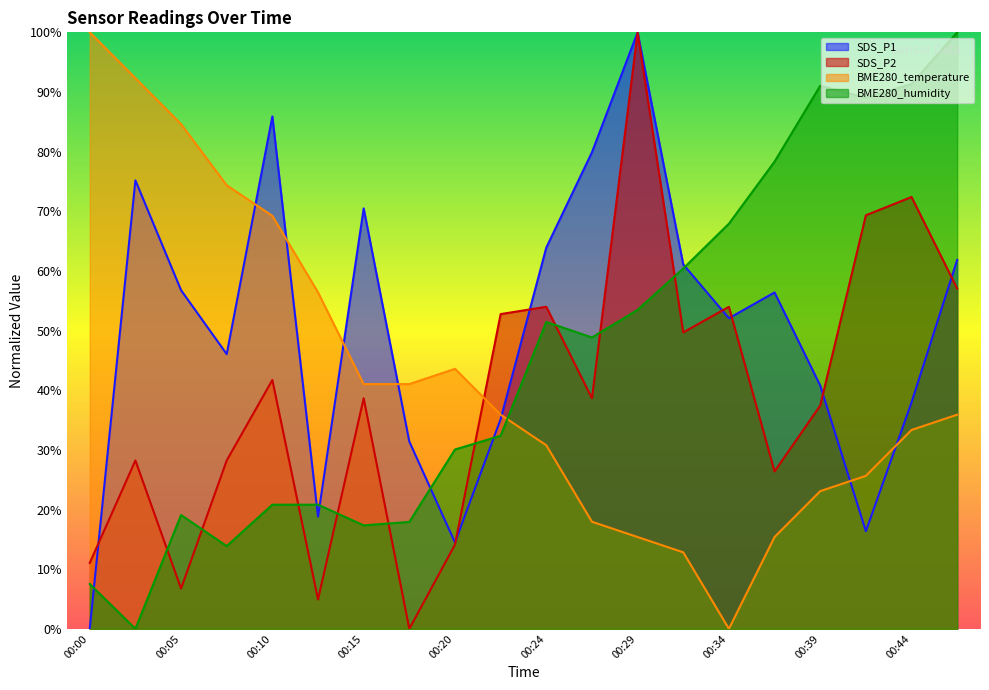

Where is the first local maximum for SDS_P1?

00:02